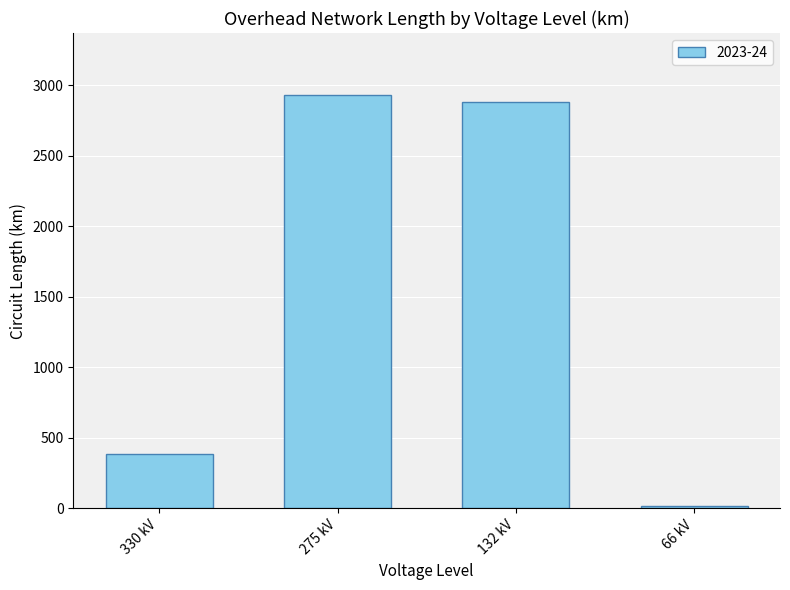

Approximately how many times larger is the value at 132 kV compared to 330 kV?

7.5